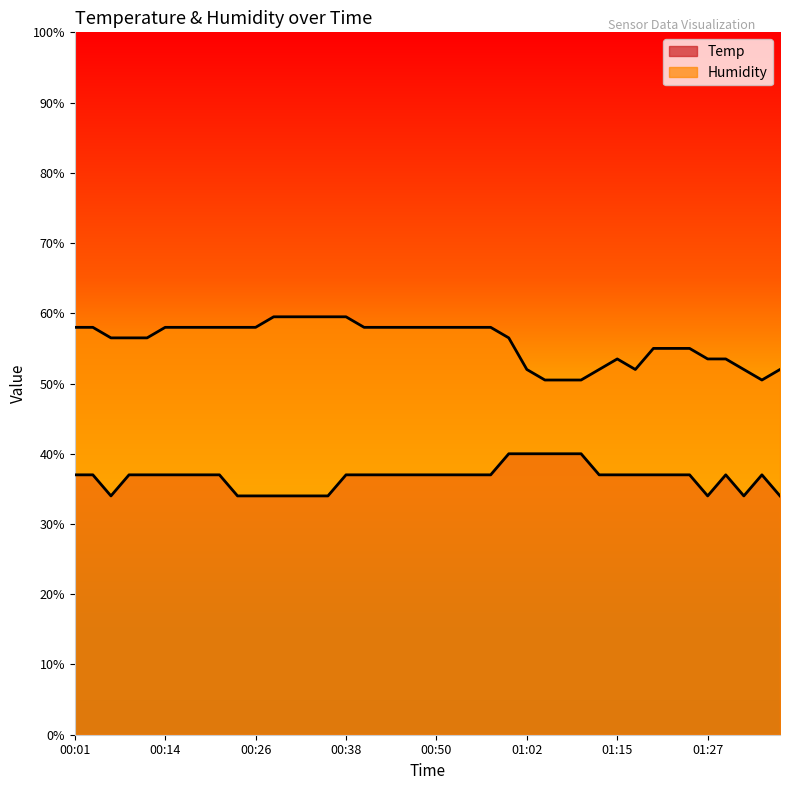

What is the label of the 20th point from the left?

00:48